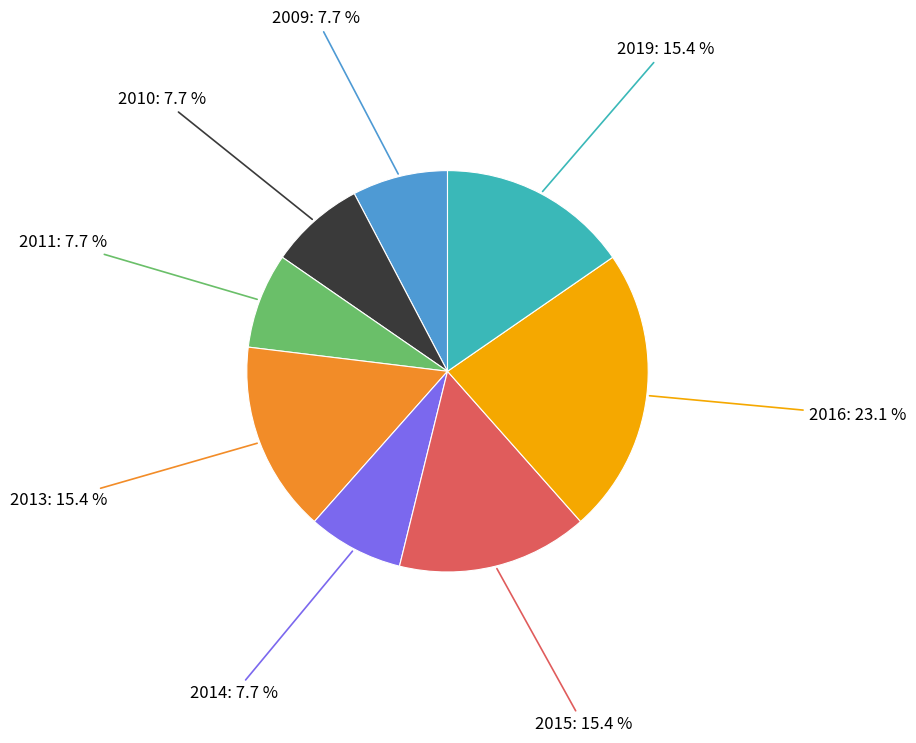

To the nearest percent, what portion does 2011 represent?

8%